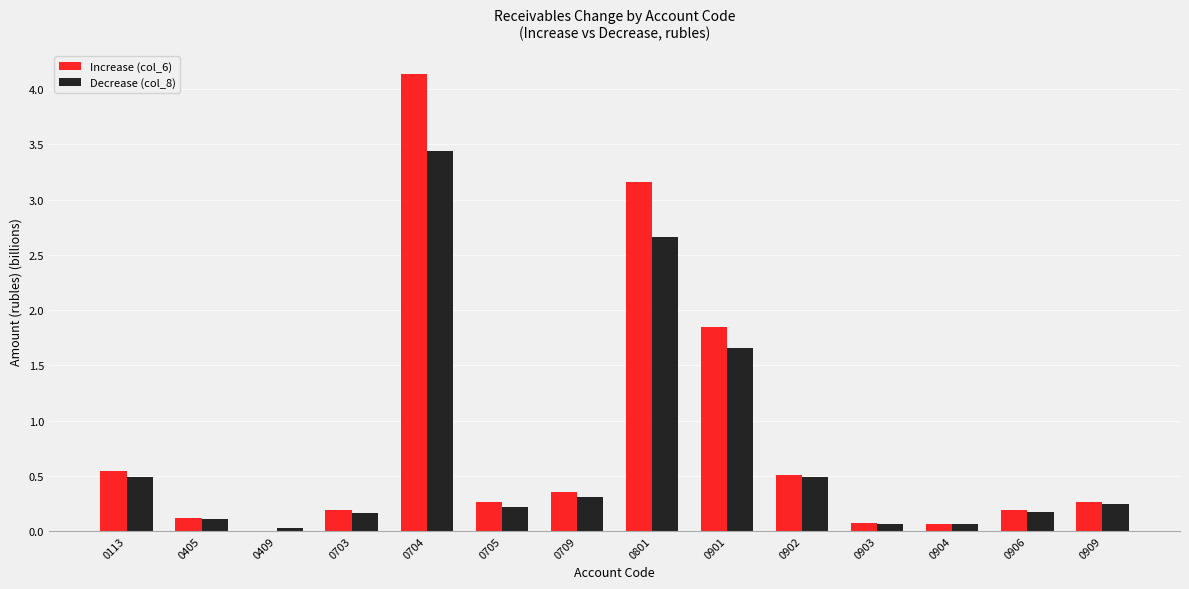

Is the value of Increase (col_6) at 0902 greater than the value of Decrease (col_8) at 0801?

No